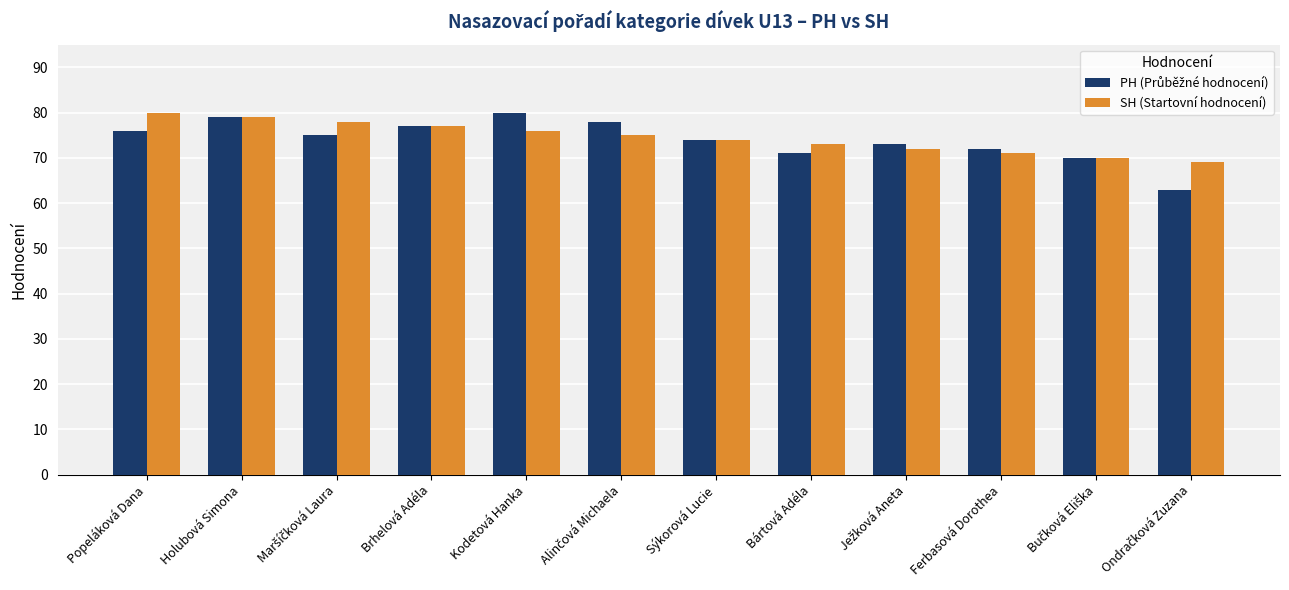

At which label is SH (Startovní hodnocení) closest to 74?

Sýkorová Lucie